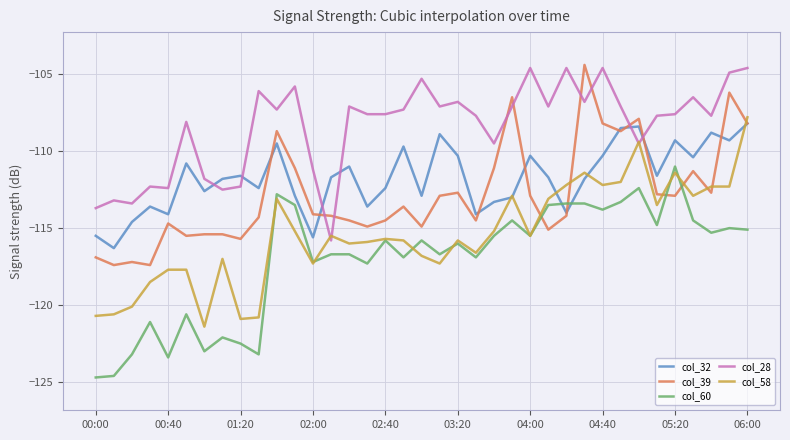

How many lines are shown in the chart?

5